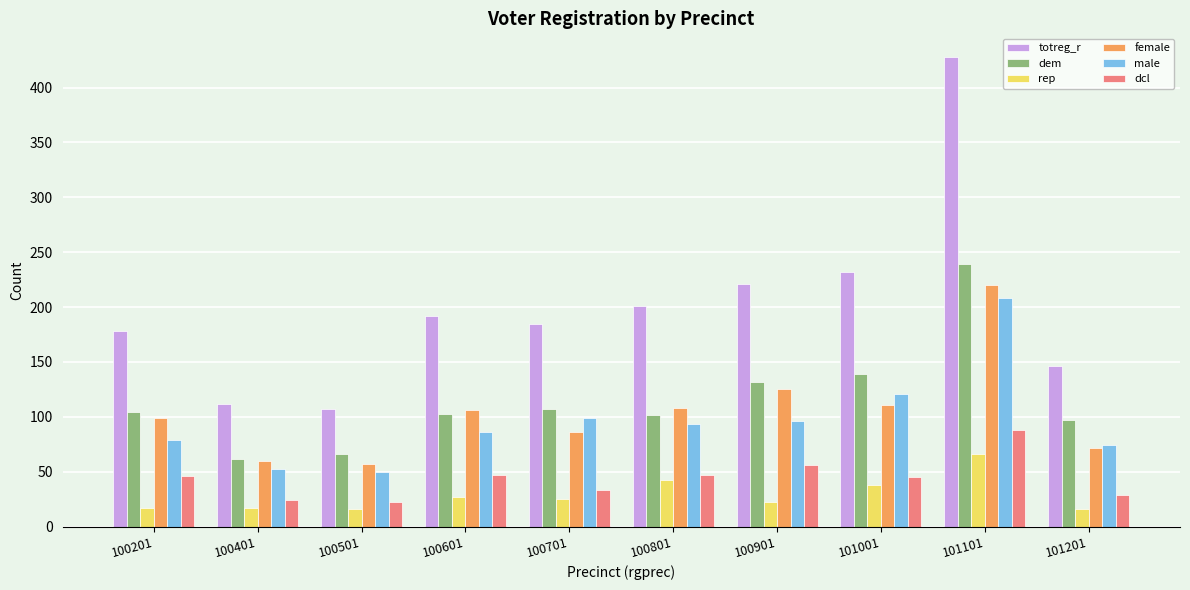

Which series changed the most between 100401 and 101001?

totreg_r